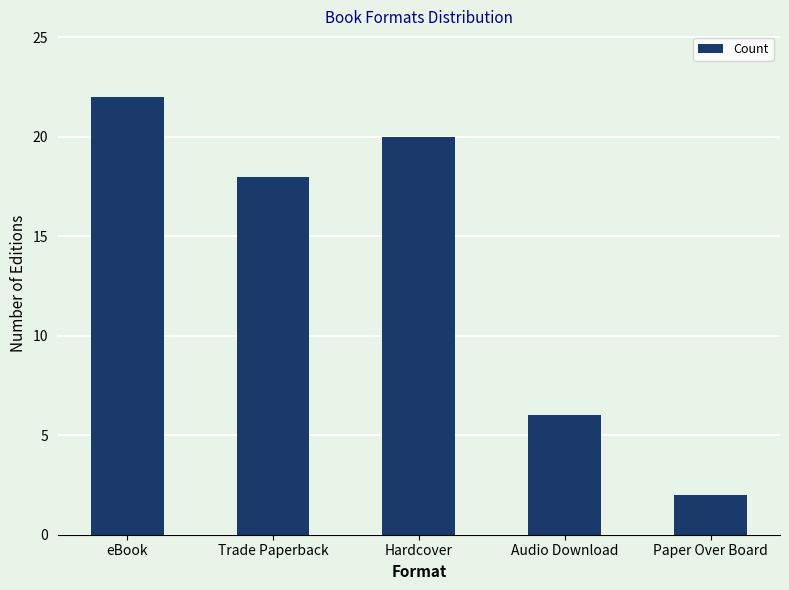

What is the label of the 3rd bar from the right?

Hardcover